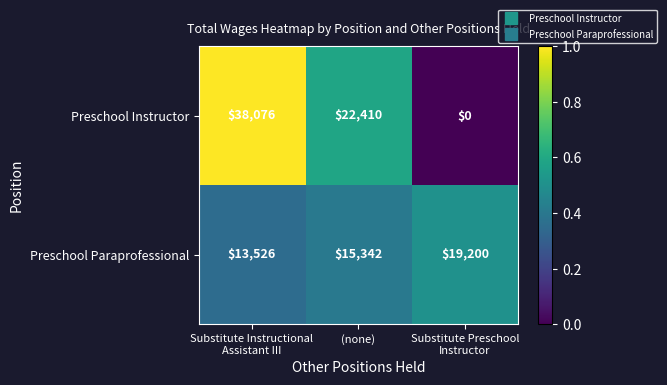

What is the difference between the second highest and minimum values in the Preschool Instructor series?

22410